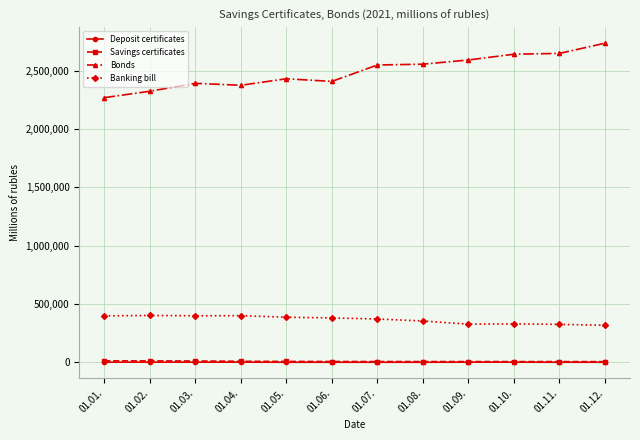

How many lines are shown in the chart?

4